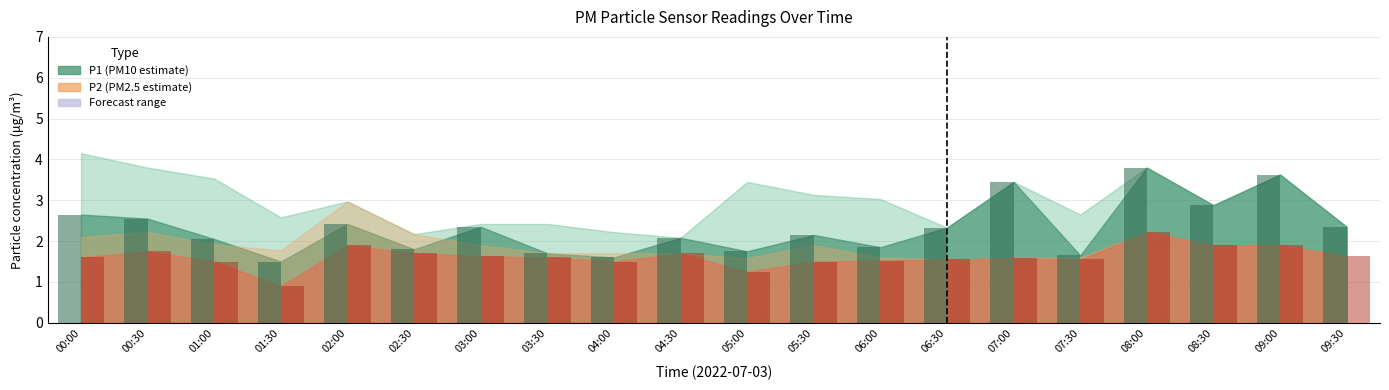

At which category is the sum across all series the highest?

08:00